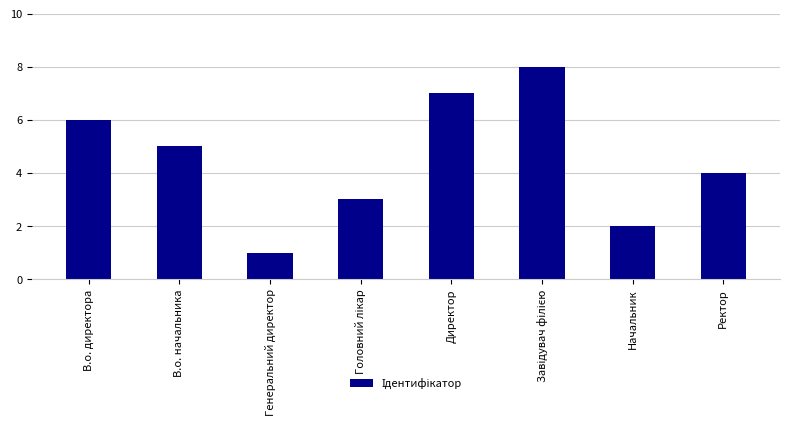

What is the label of the 7th bar from the right?

В.о. начальника